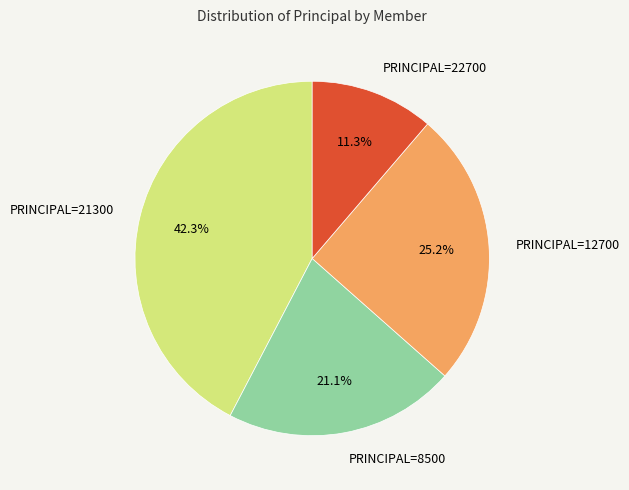

Is there a majority slice in this chart?

No